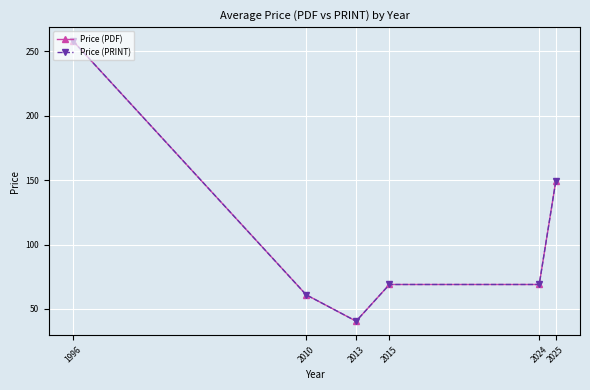

What is the difference between the maximum and minimum values in the Price (PRINT) series?

217.5